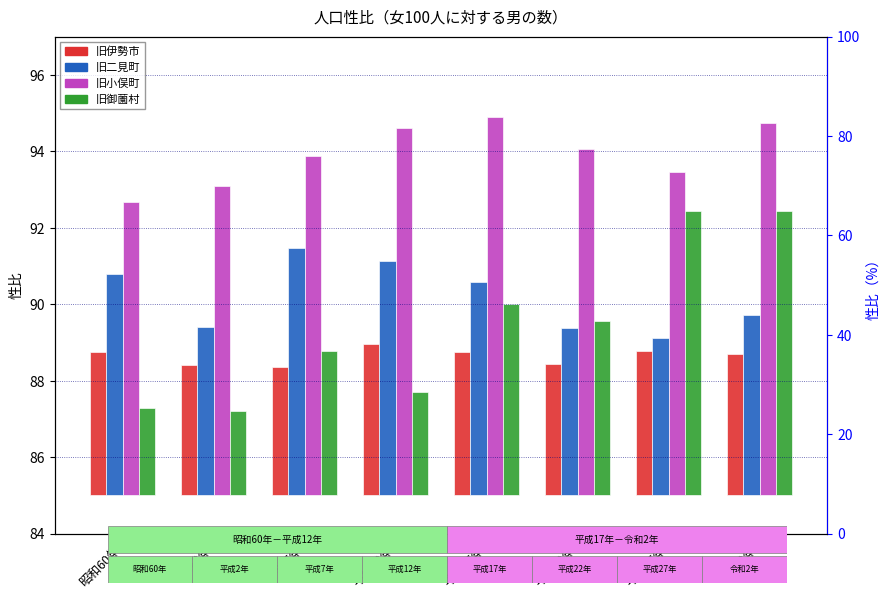

What is the label of the 4th bar from the right?

平成17年